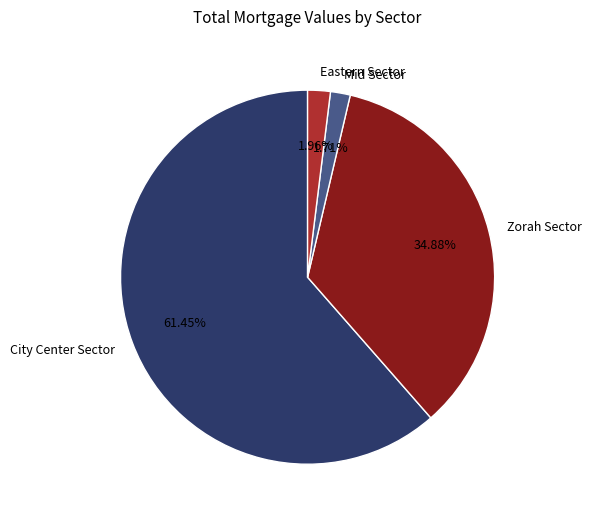

How many slices are in this pie chart?

4